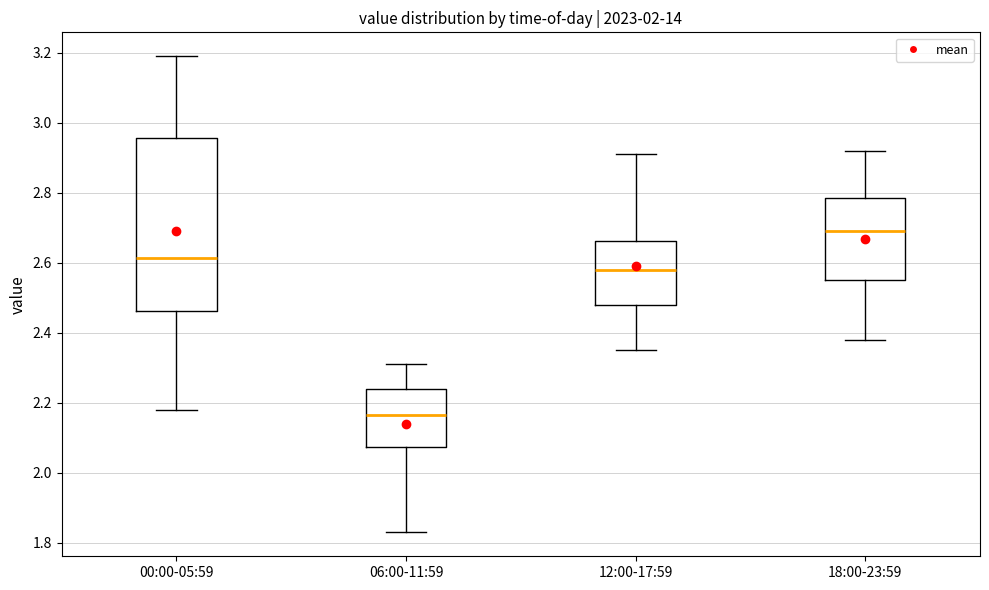

Where is the upper edge of the box for 00:00-05:59 on the y-axis? The values are not printed on the chart, so give them approximately, as read against the axis.

2.96